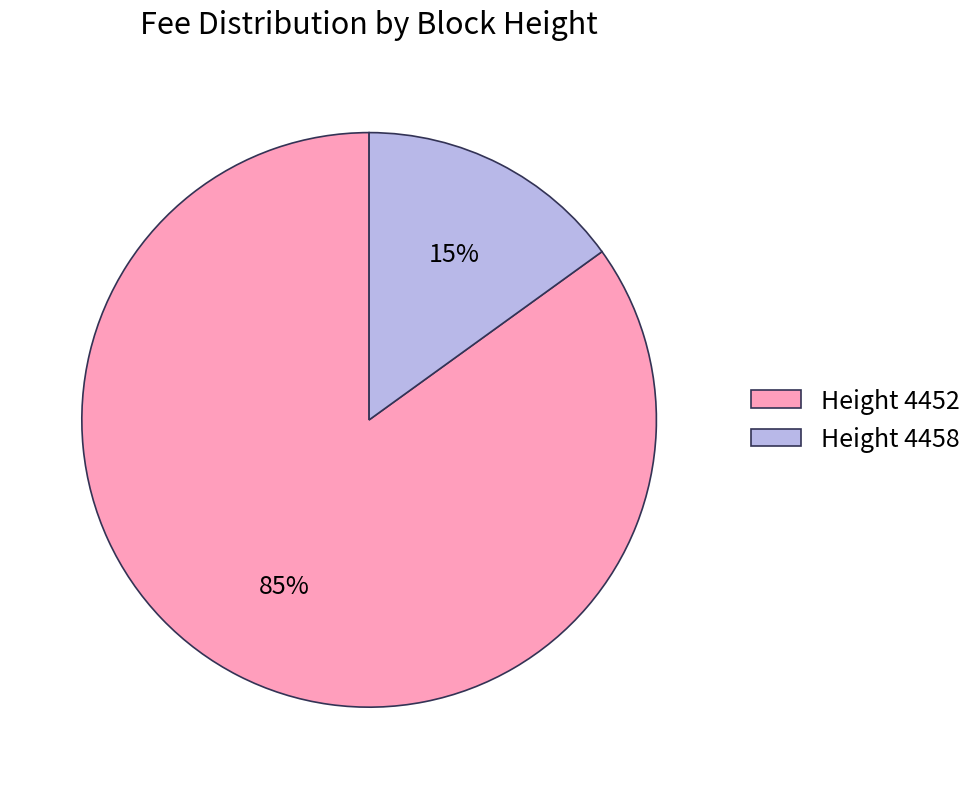

Which has a higher value, Height 4452 or Height 4458?

Height 4452